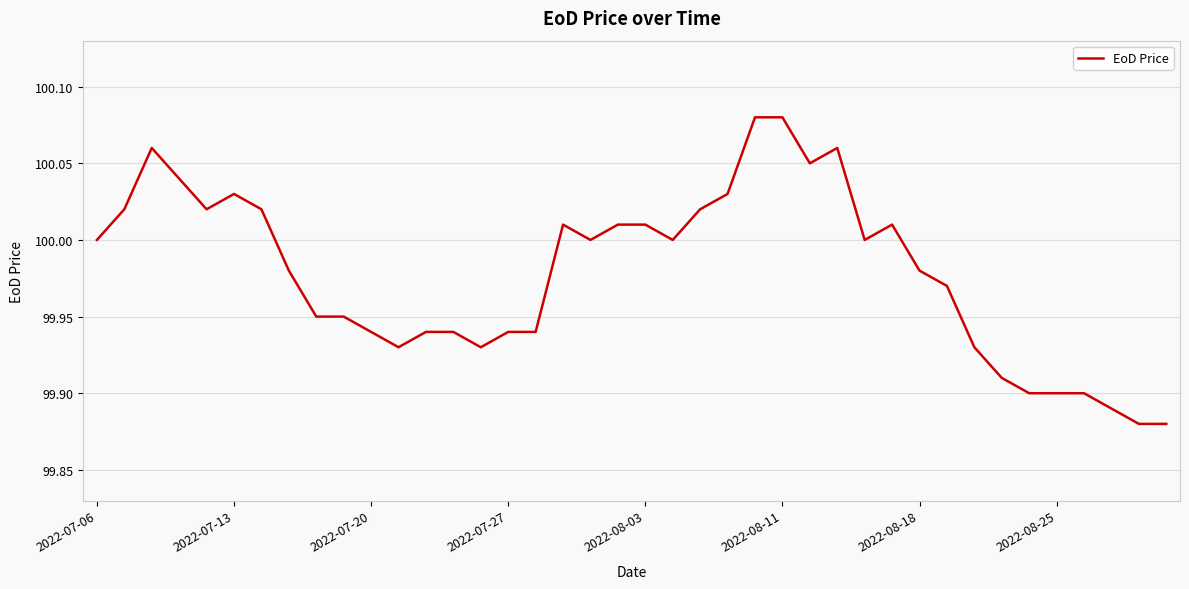

What is the greatest value displayed?

100.1